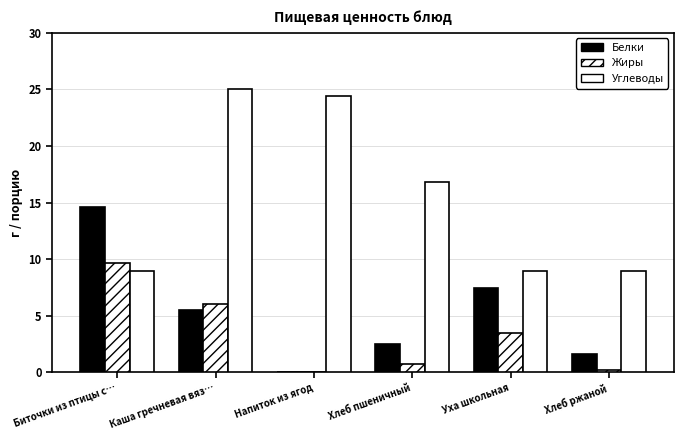

True or false: Белки has a value of 3.7 at Уха школьная.

False